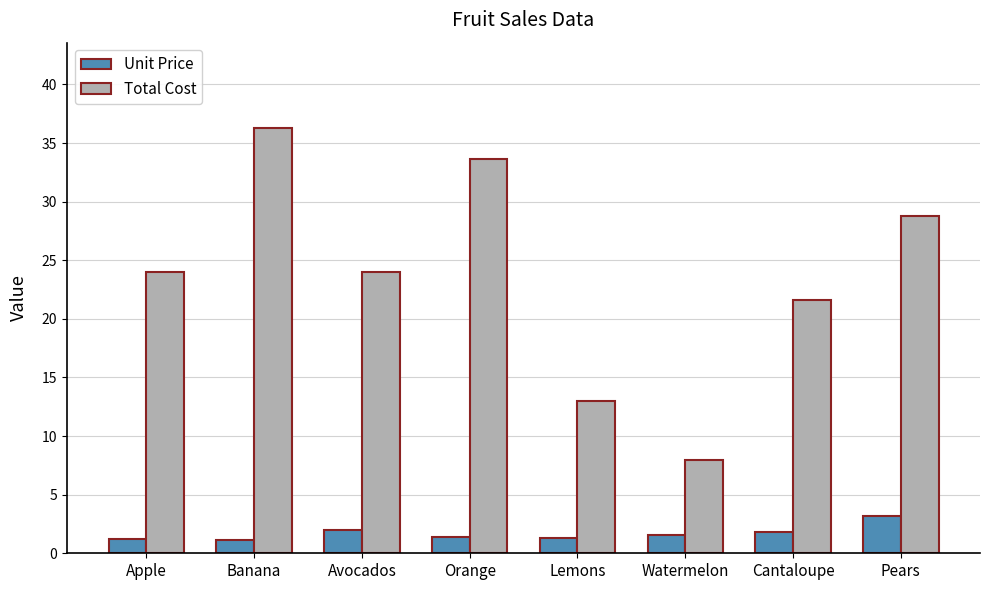

Between Avocados and Lemons, which series saw the biggest shift?

Total Cost